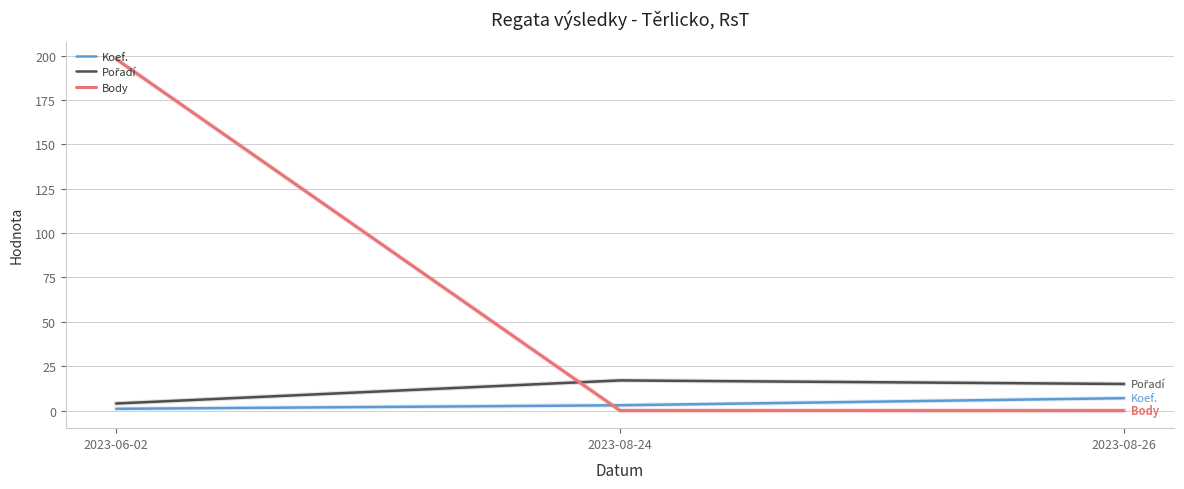

Is it true that Koef. equals 7 at 2023-08-26?

True